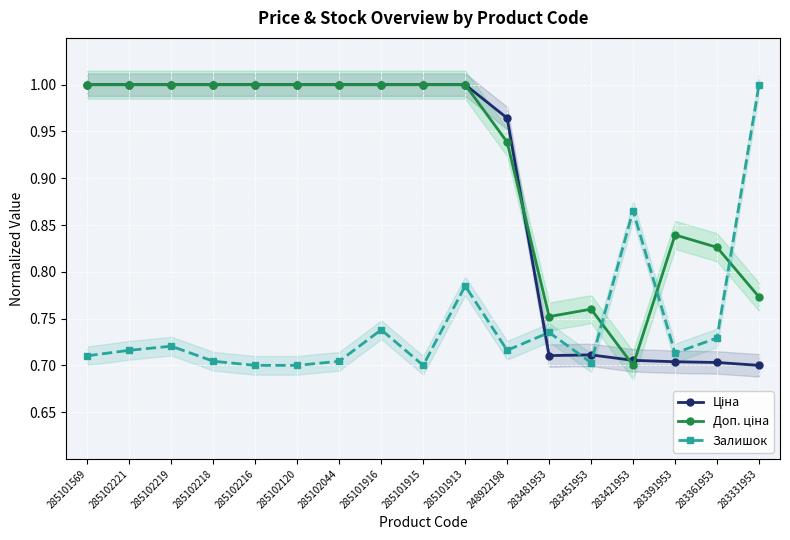

What is the label of the 11th point from the left?

248922198